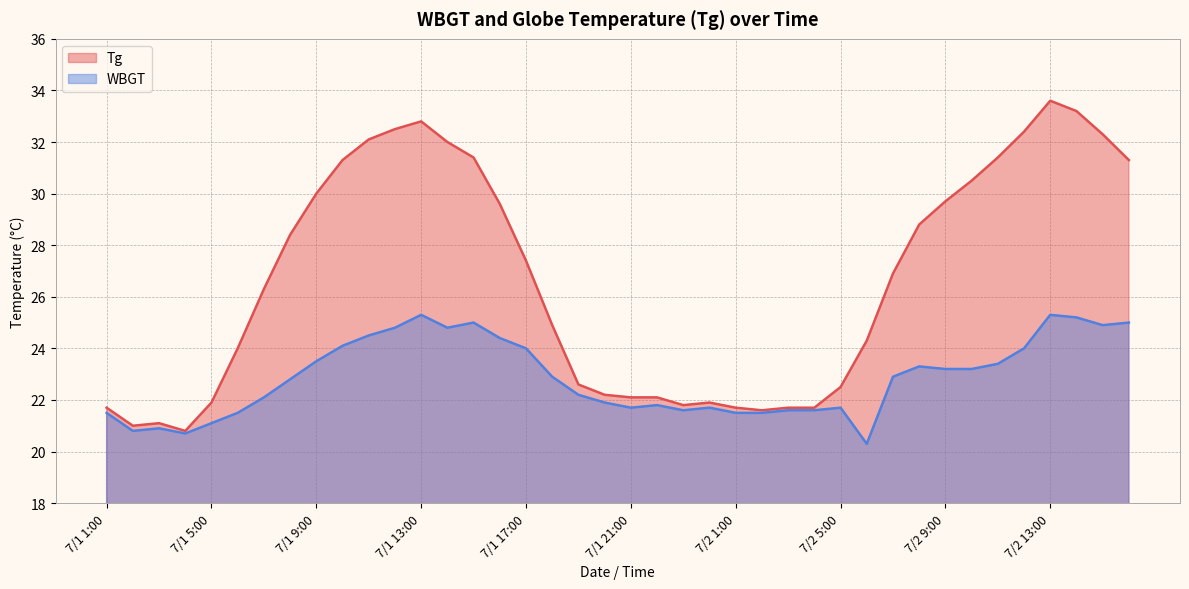

What is the difference between the maximum and minimum values in the Tg series?

12.8